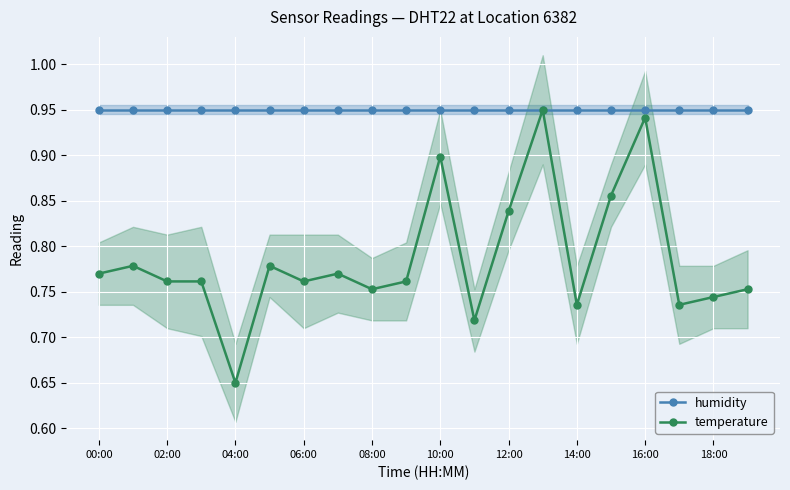

How many temperature values are between 0 and 1?

20